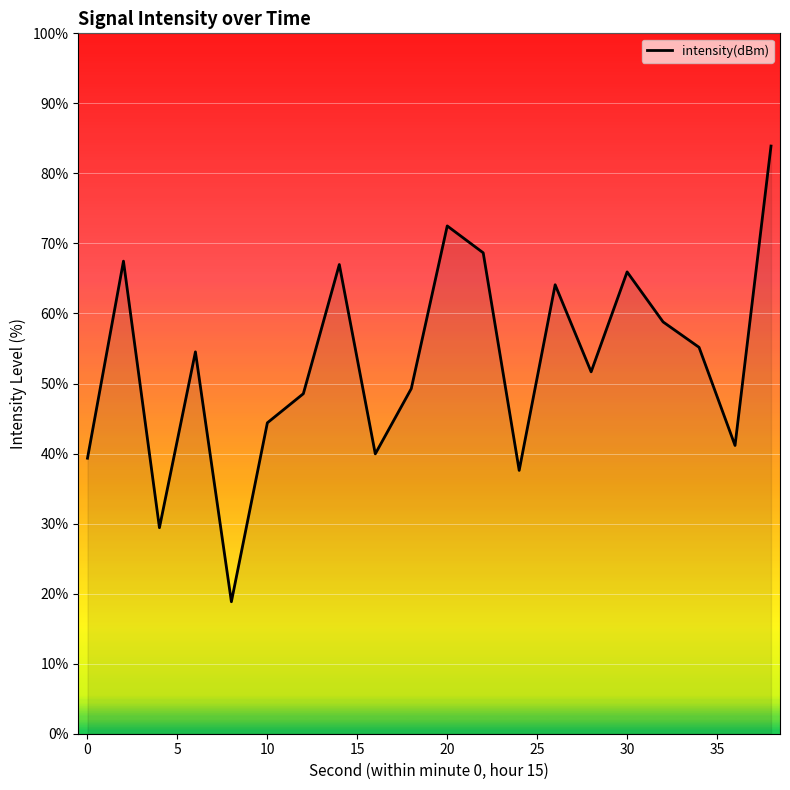

True or false: the data has more than 2 interior local peaks.

True